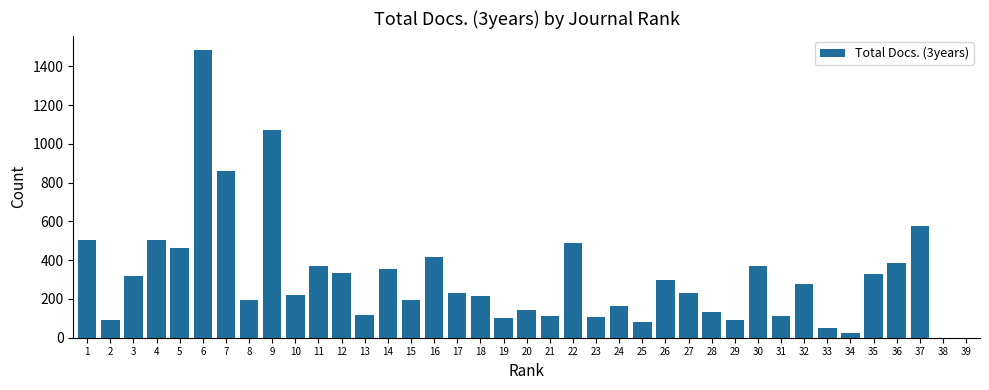

Does the chart contain stacked bars?

No